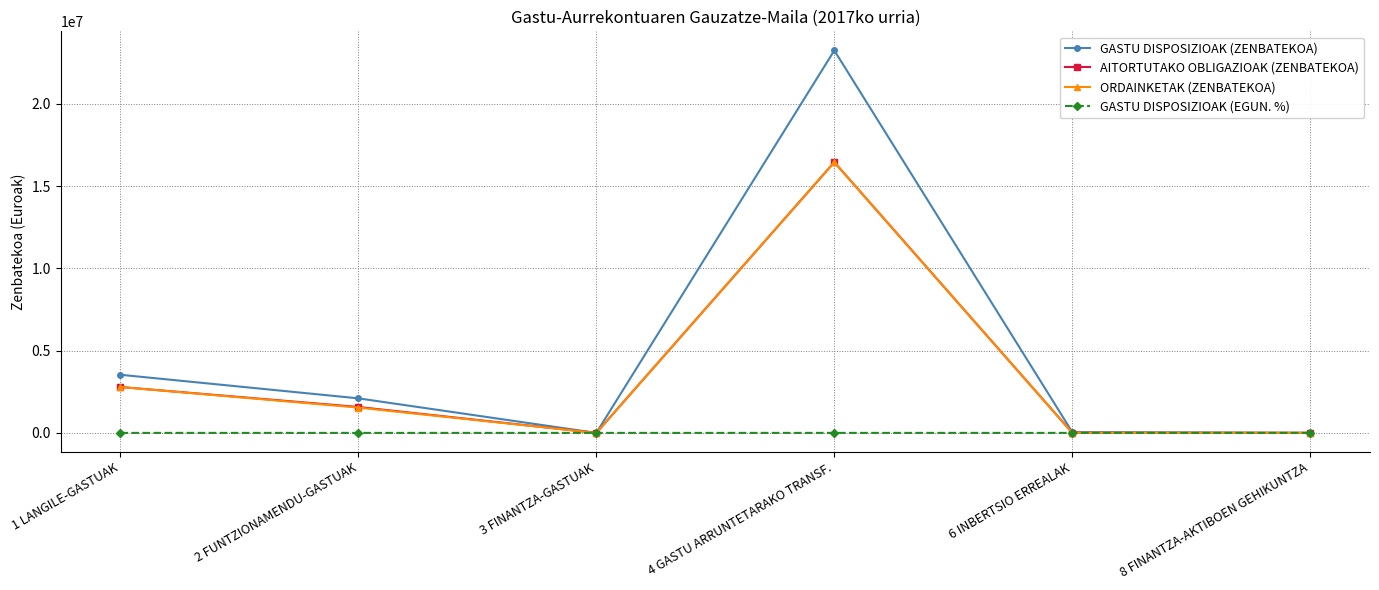

Which series has the largest total across all categories?

GASTU DISPOSIZIOAK (ZENBATEKOA)